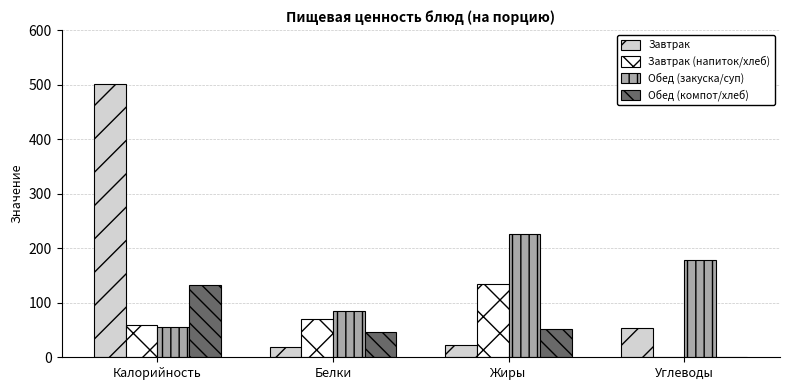

The value of Обед (компот/хлеб) at Углеводы is 0.0. True or false?

True